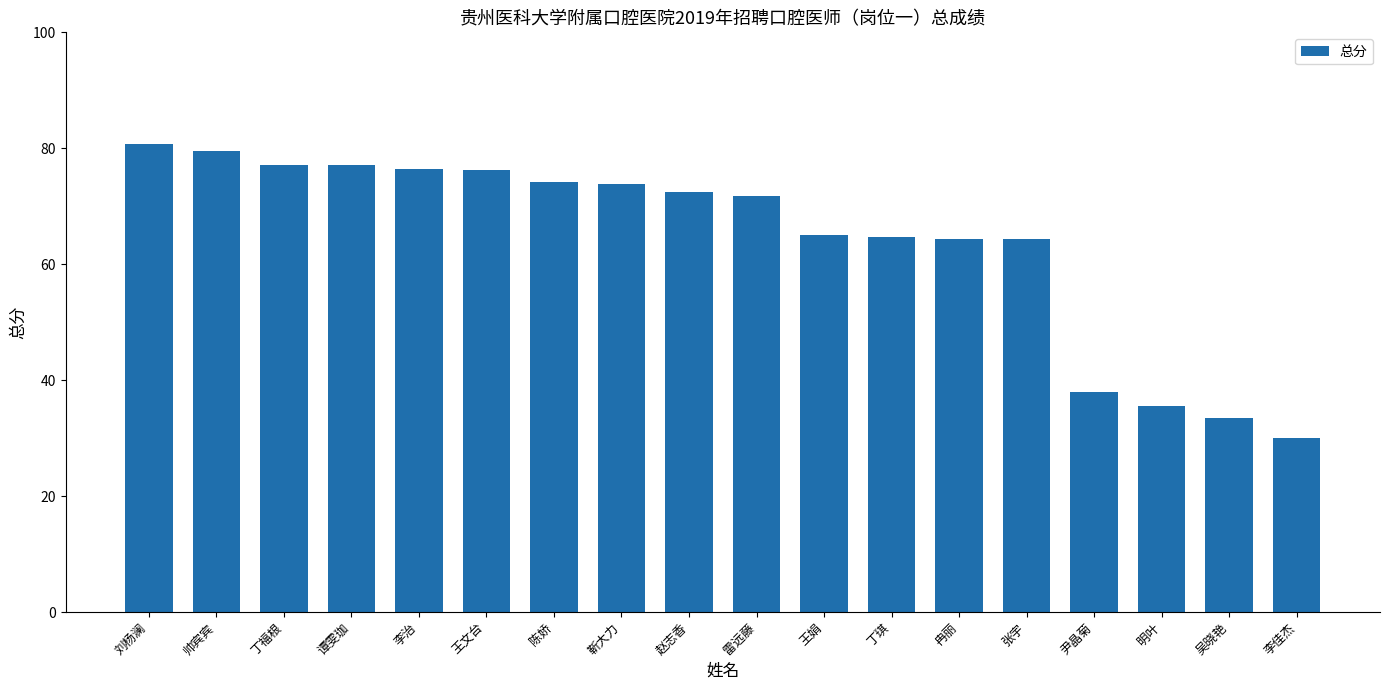

What is the value of the 5th bar from the left?

76.4